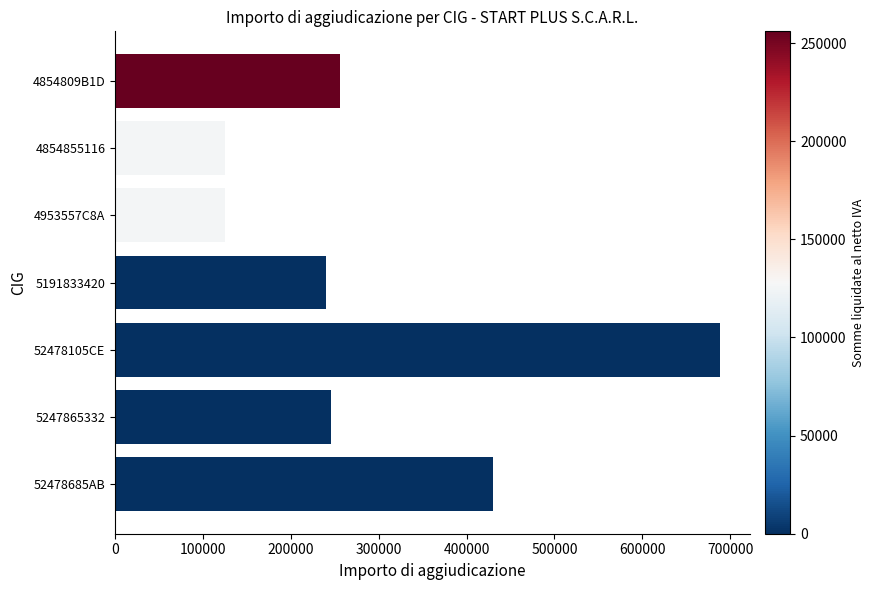

Reading bottom to top, list all the values displayed in this chart.

52478685AB=430000	5247865332=246000	52478105CE=688000	5191833420=240000	4953557C8A=125000	4854855116=125000	4854809B1D=256000